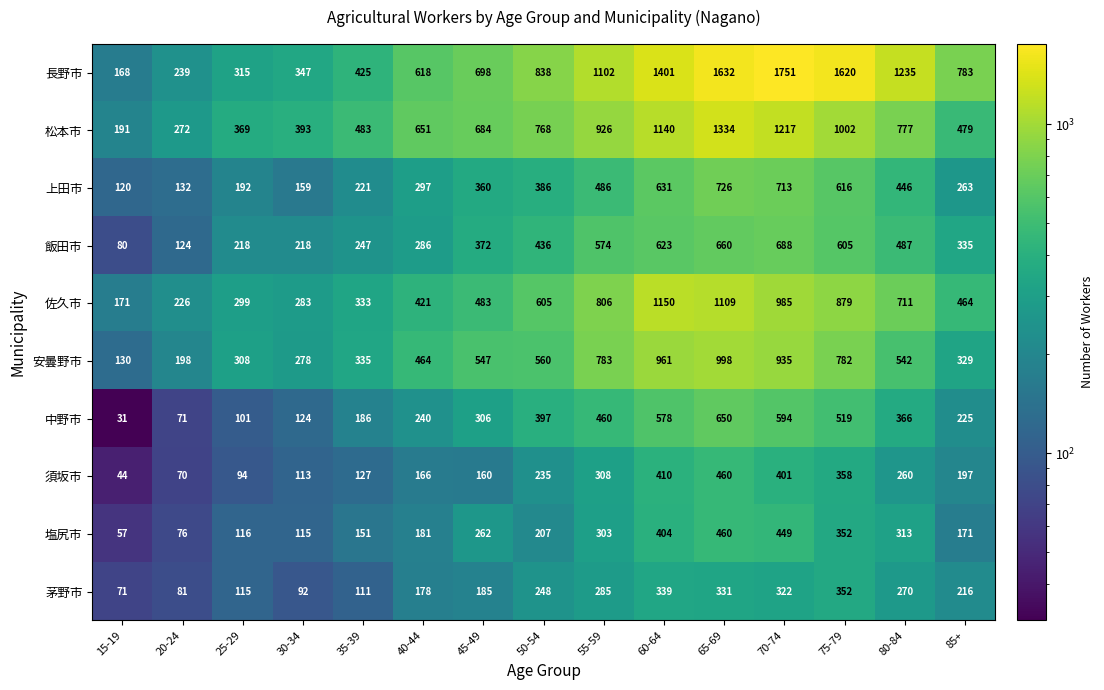

Which label corresponds to the smallest value in the chart?

15-19